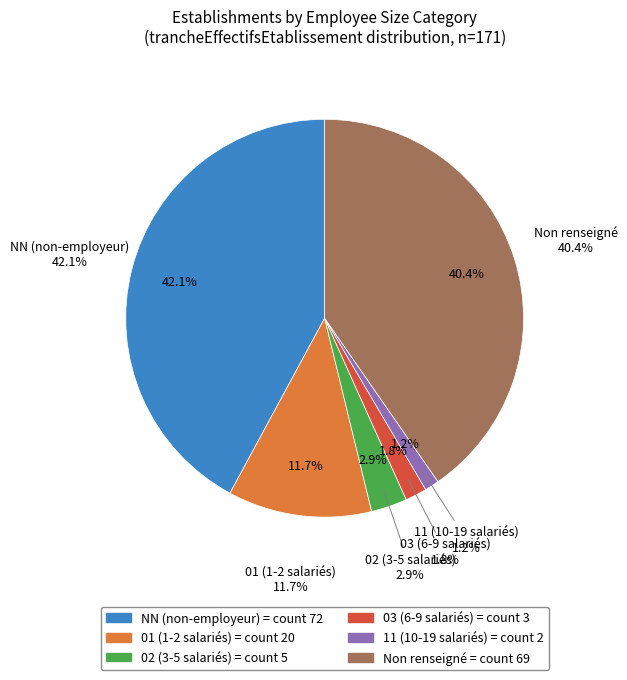

Is it true that  is 52% of the pie?

False